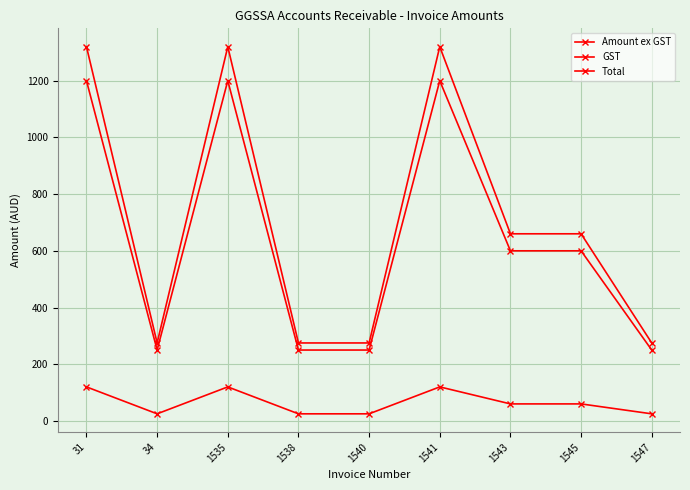

Reading left to right, list all the values displayed in this chart.

Amount ex GST: 31=1200	34=250	1535=1200	1538=250	1540=250	1541=1200	1543=600	1545=600	1547=250
GST: 31=120	34=25	1535=120	1538=25	1540=25	1541=120	1543=60	1545=60	1547=25
Total: 31=1320	34=275	1535=1320	1538=275	1540=275	1541=1320	1543=660	1545=660	1547=275